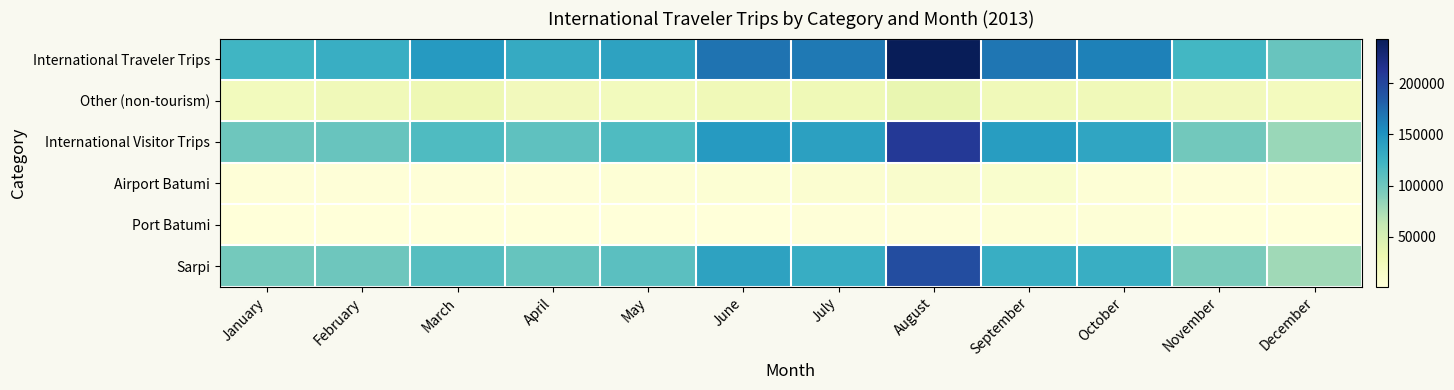

Which series has the largest total across all categories?

International Traveler Trips